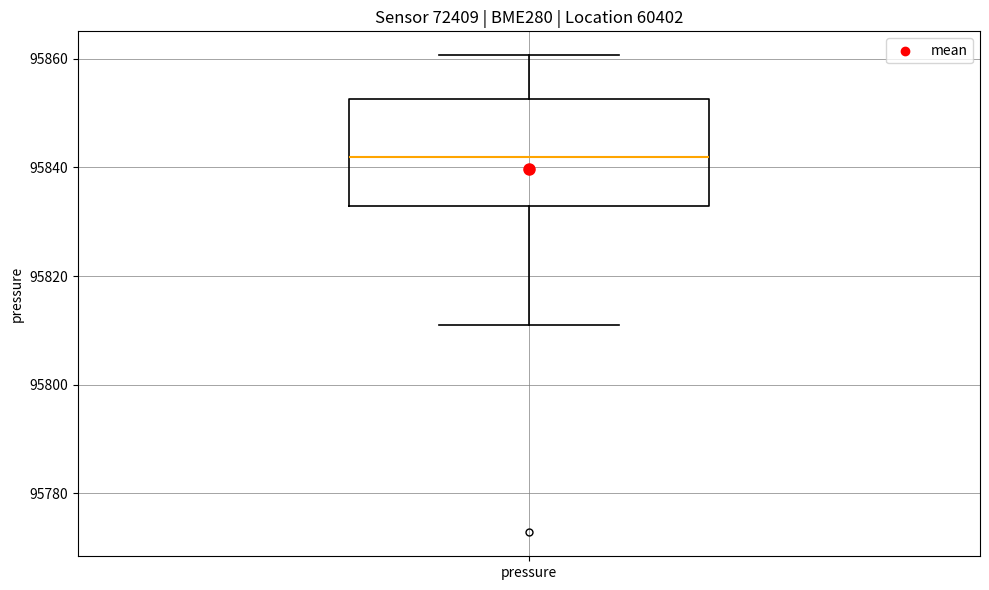

Transcribe this box plot: give where the median line is, the range the box spans, and where the two whiskers end, as read against the y-axis. The values are not printed on the chart, so give them approximately, as read against the axis.

median 95842, box 95832 to 95852, whiskers 95812 to 95860